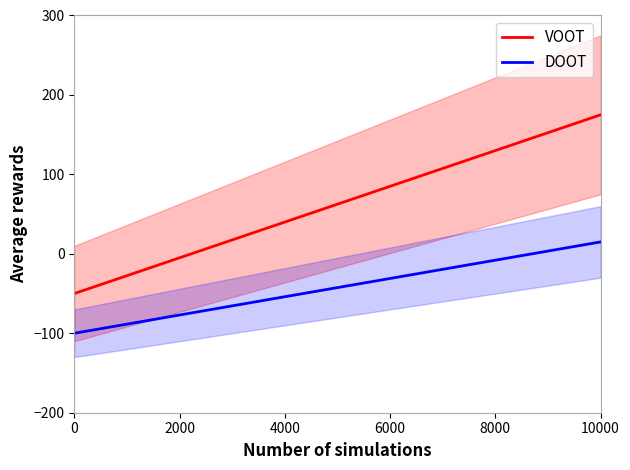

Rank the series by their average value, from highest to lowest.

VOOT, DOOT